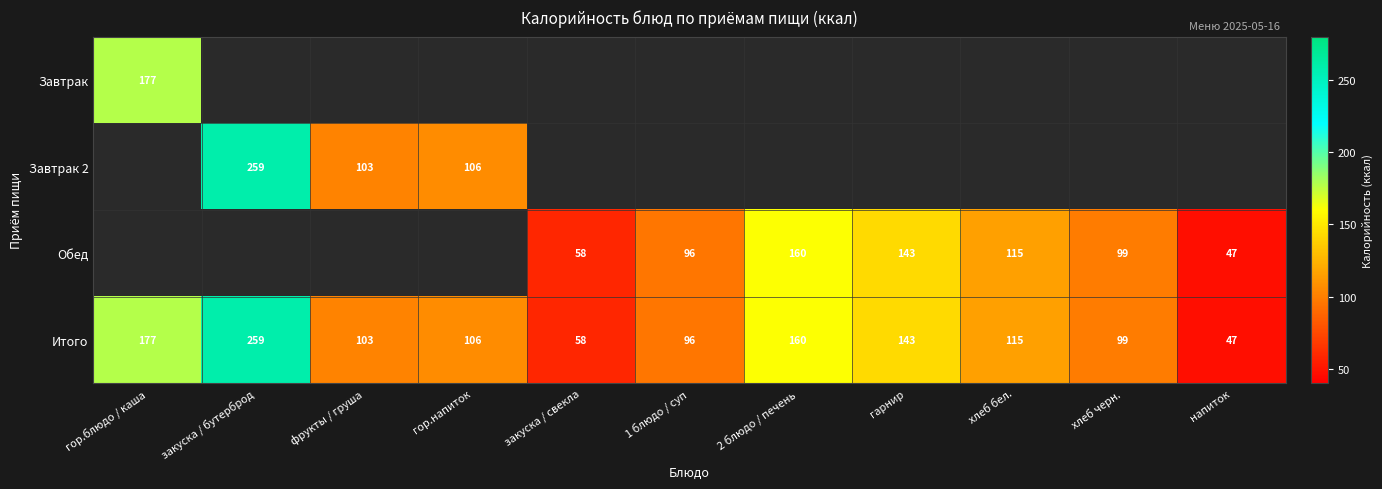

List the labels in order of Итого value, smallest first.

напиток, закуска / свекла, 1 блюдо / суп, хлеб черн., фрукты / груша, гор.напиток, хлеб бел., гарнир, 2 блюдо / печень, гор.блюдо / каша, закуска / бутерброд